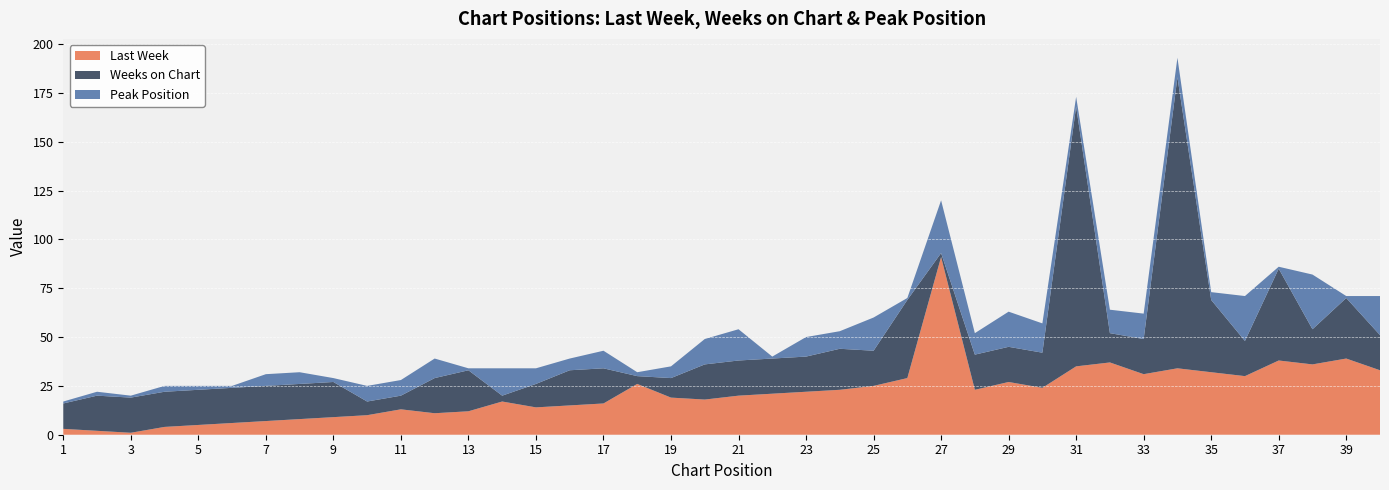

Reading left to right, list all the values displayed in this chart.

Last Week: 1=3	2=2	3=1	4=4	5=5	6=6	7=7	8=8	9=9	10=10	11=13	12=11	13=12	14=17	15=14	16=15	17=16	18=26	19=19	20=18	21=20	22=21	23=22	24=23	25=25	26=29	27=91	28=23	29=27	30=24	31=35	32=37	33=31	34=34	35=32	36=30	37=38	38=36	39=39	40=33
Weeks on Chart: 1=13	2=18	3=18	4=18	5=18	6=18	7=18	8=18	9=18	10=7	11=7	12=18	13=21	14=3	15=12	16=18	17=18	18=4	19=10	20=18	21=18	22=18	23=18	24=21	25=18	26=40	27=2	28=18	29=18	30=18	31=133	32=15	33=18	34=149	35=37	36=18	37=47	38=18	39=31	40=18
Peak Position: 1=1	2=2	3=1	4=3	5=2	6=1	7=6	8=6	9=2	10=8	11=8	12=10	13=1	14=14	15=8	16=6	17=9	18=2	19=6	20=13	21=16	22=1	23=10	24=9	25=17	26=1	27=27	28=11	29=18	30=15	31=5	32=12	33=13	34=10	35=4	36=23	37=1	38=28	39=1	40=20